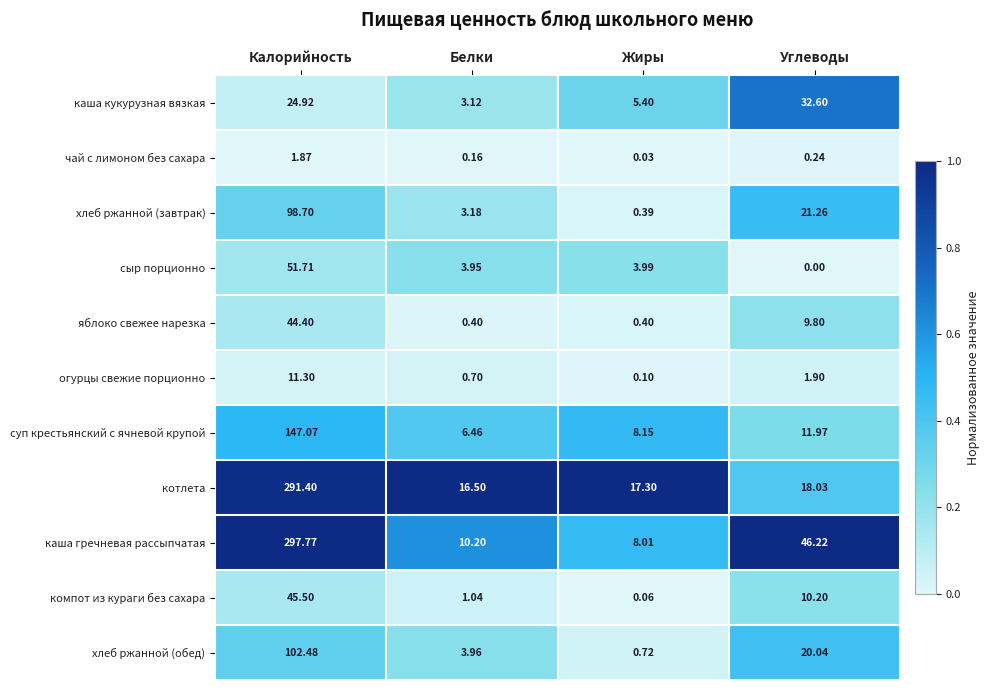

Which series has the largest total across all categories?

каша гречневая рассыпчатая